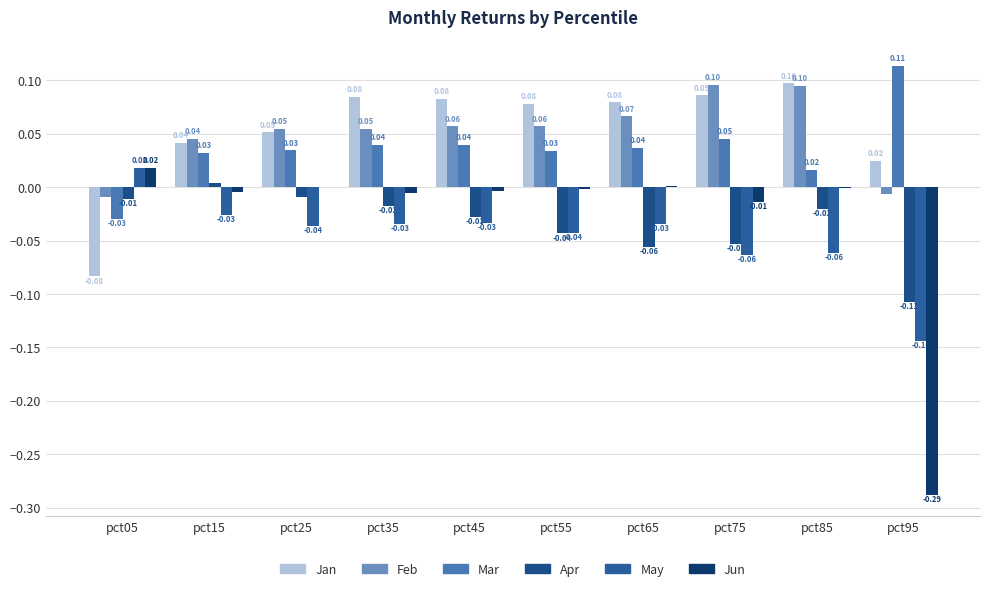

How many values in Jun are above zero?

2